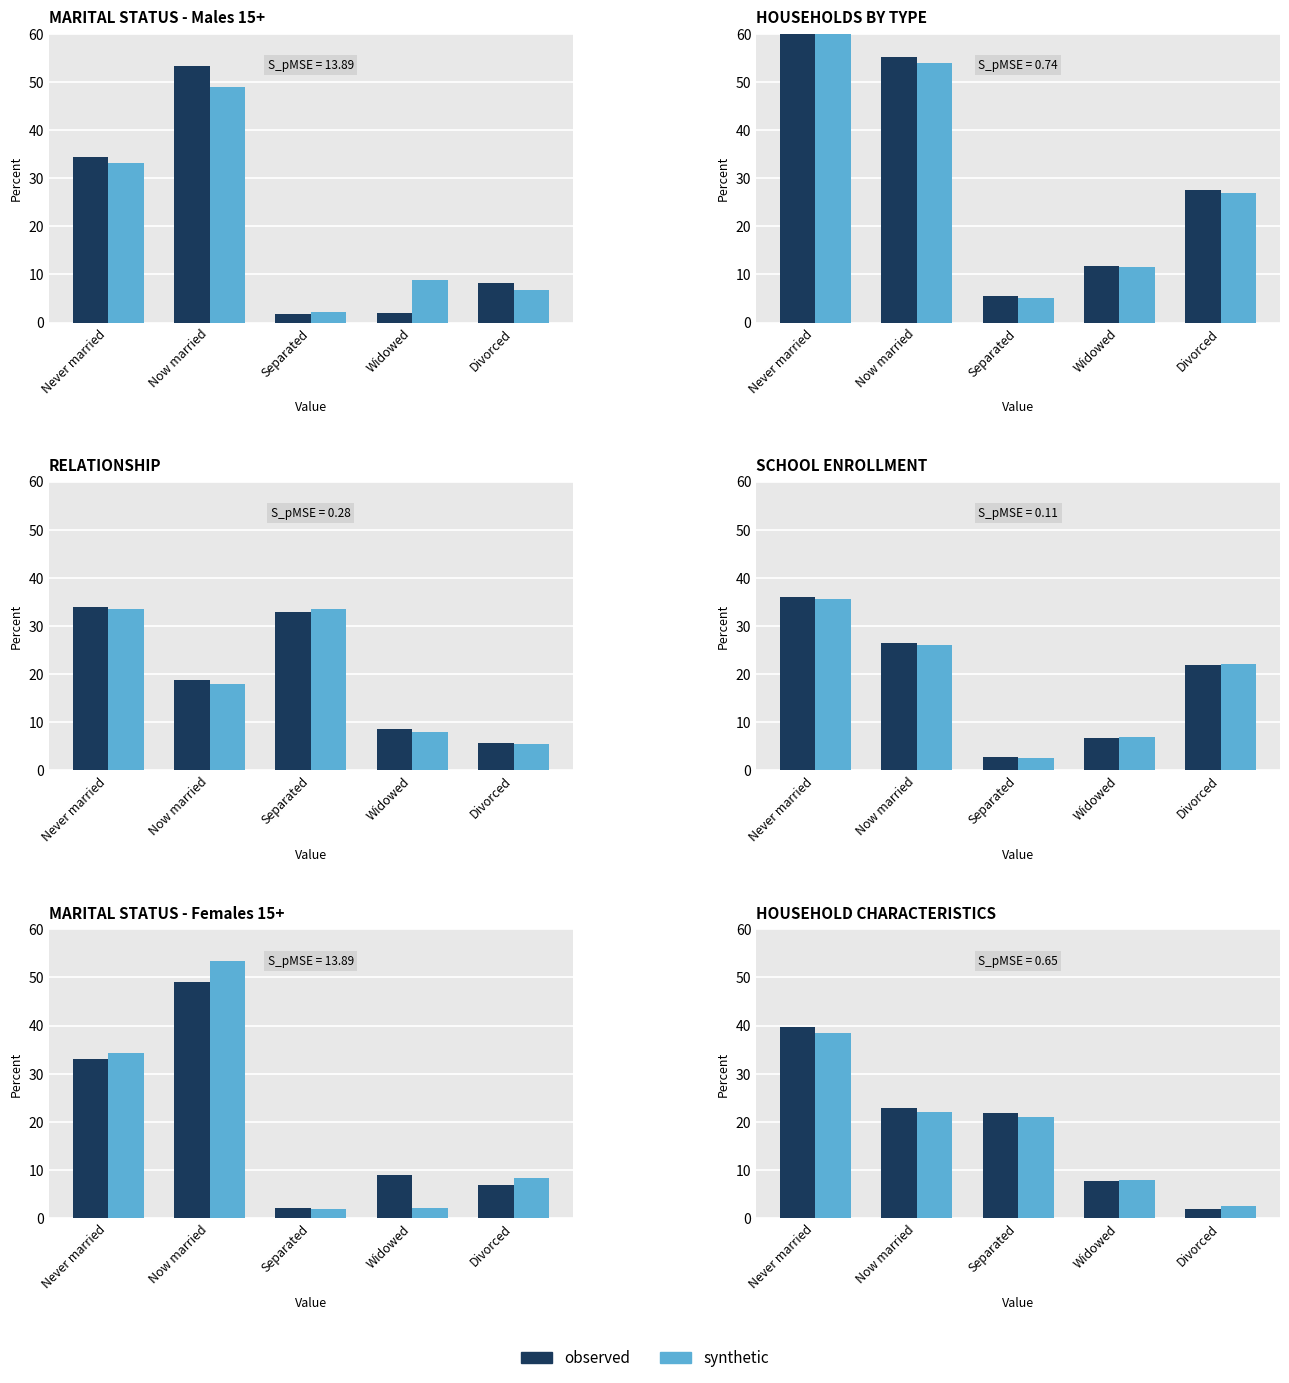

At which category is the sum across all series the highest?

Never married